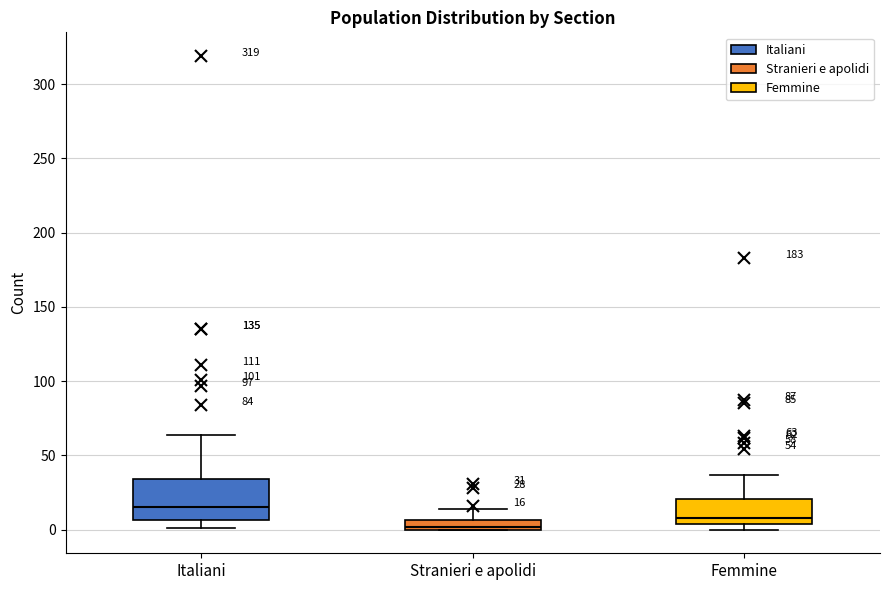

Which box's median line is the lowest?

Stranieri e apolidi